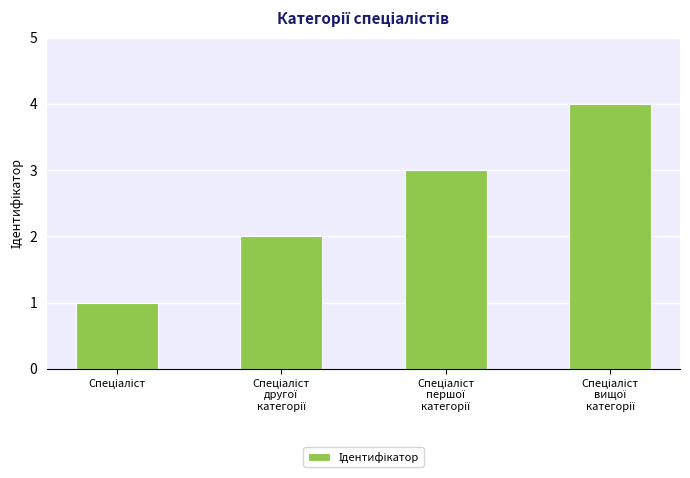

What is the greatest value displayed?

4